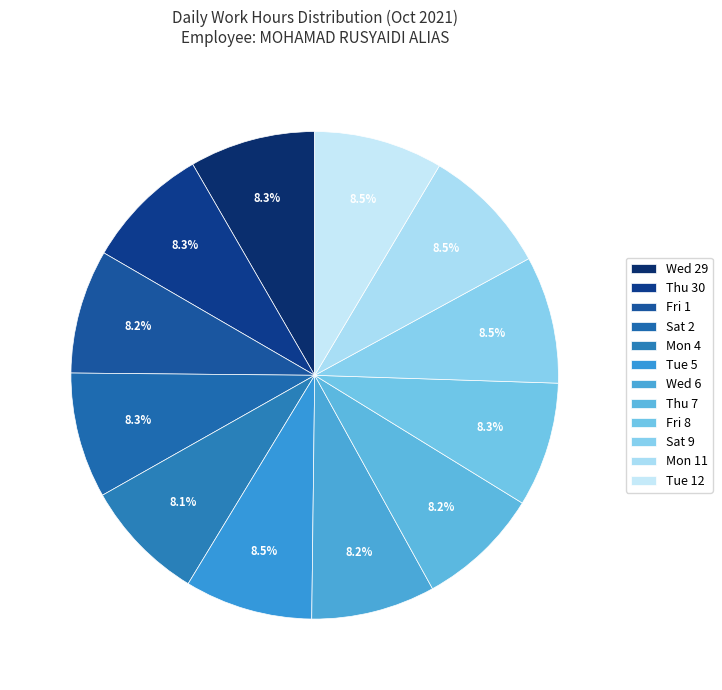

Is it true that Tue 12 is 9% of the pie?

True